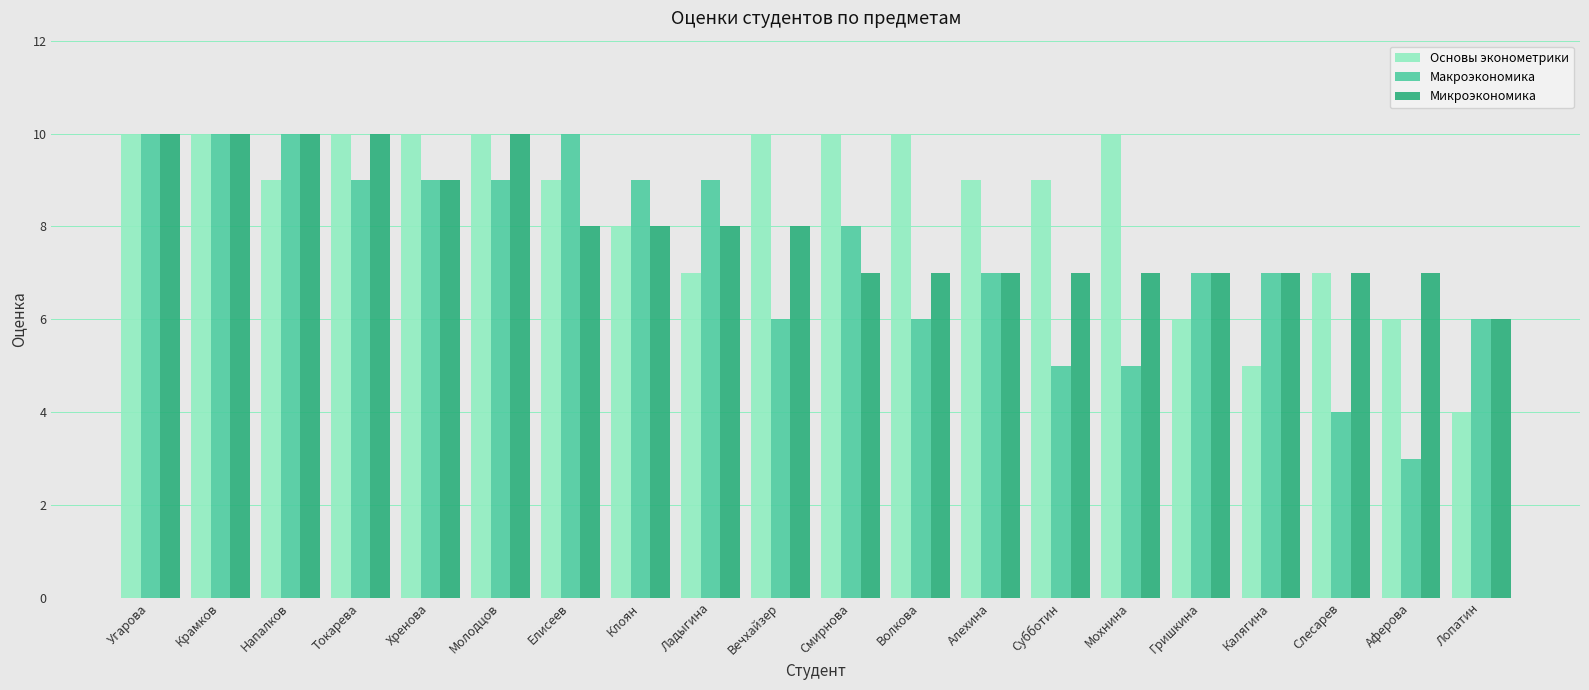

Which series changed the most between Крамков and Токарева?

Макроэкономика